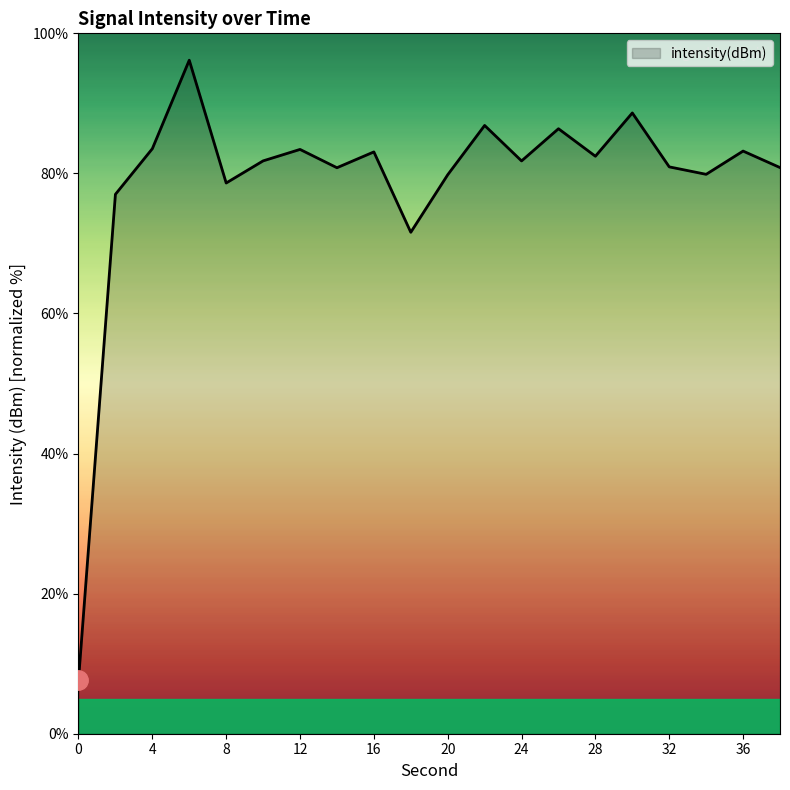

How many categories are shown in the chart?

20